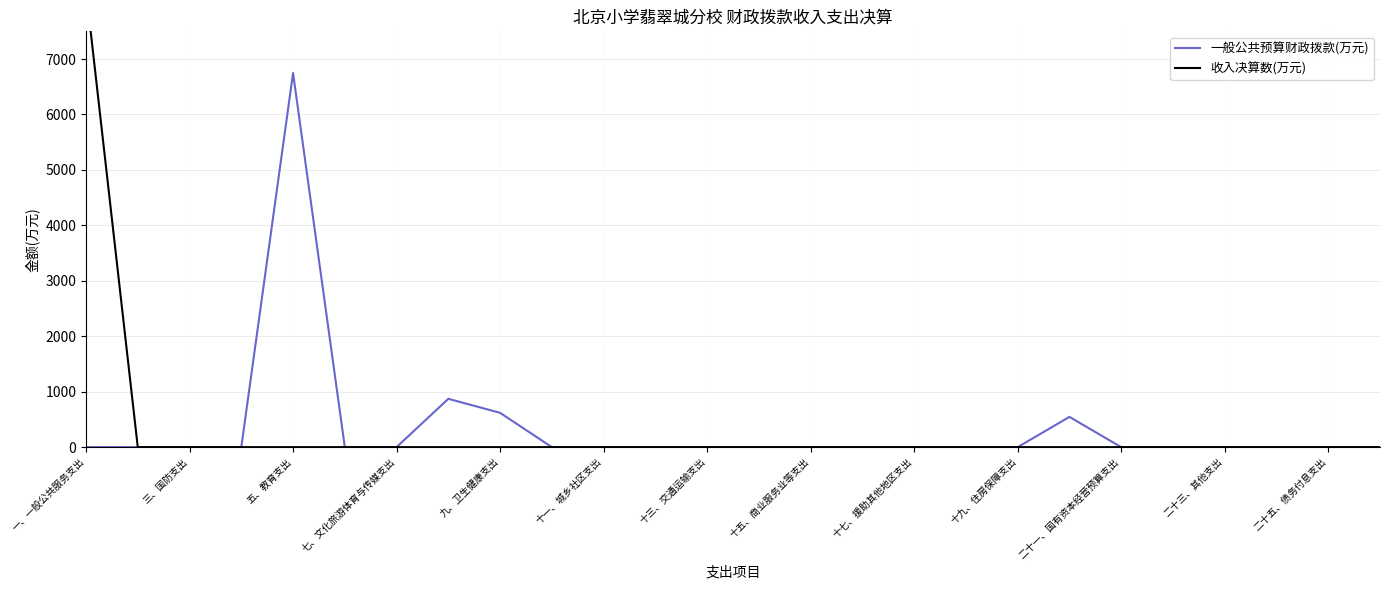

True or false: 收入决算数(万元) has more than 0 points higher than both neighbors.

False